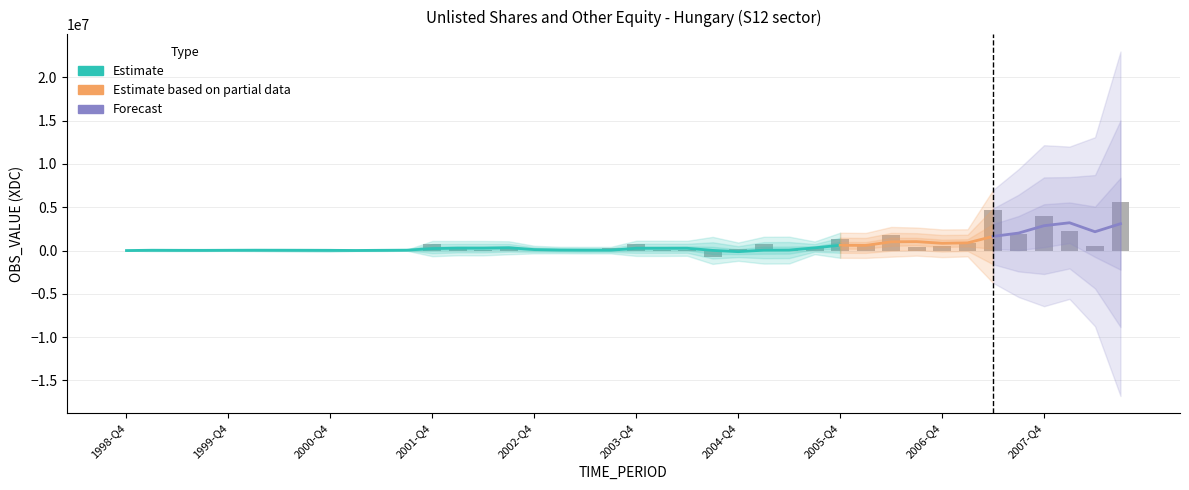

List the labels in order of value, largest first.

2008-Q3, 2007-Q2, 2007-Q4, 2008-Q1, 2007-Q3, 2006-Q2, 2005-Q4, 2007-Q1, 2003-Q4, 2001-Q4, 2005-Q1, 2006-Q1, 2008-Q2, 2006-Q4, 2006-Q3, 2005-Q3, 2002-Q3, 2003-Q3, 2002-Q1, 2004-Q4, 2000-Q1, 2005-Q2, 1999-Q1, 2001-Q2, 2002-Q2, 2001-Q3, 2001-Q1, 1999-Q4, 2003-Q1, 2004-Q2, 2004-Q1, 1999-Q3, 2000-Q4, 2003-Q2, 1999-Q2, 1998-Q4, 2000-Q3, 2000-Q2, 2002-Q4, 2004-Q3